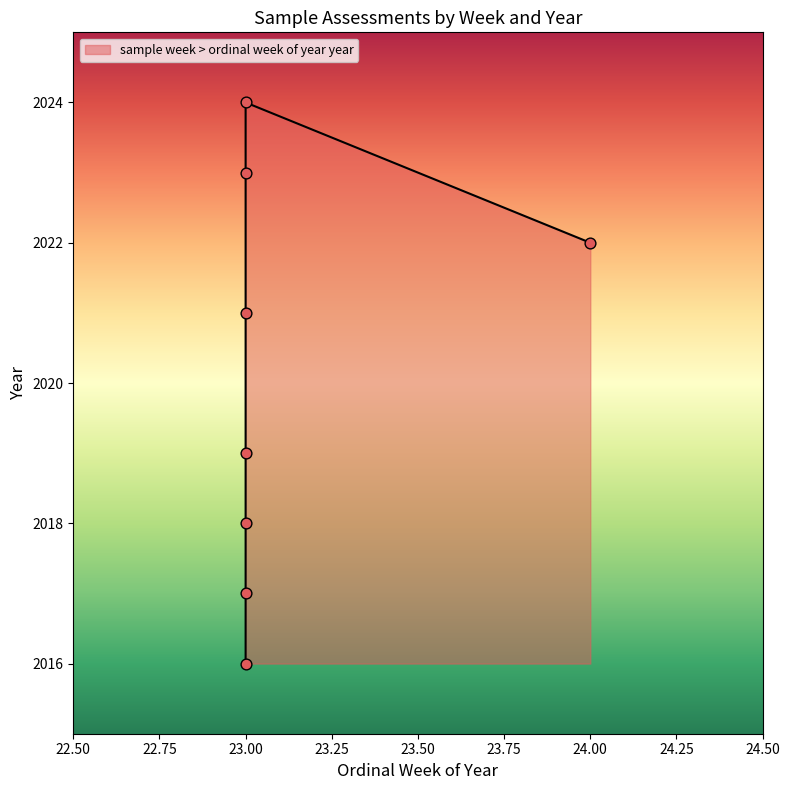

Approximately how many times larger is the value at 23 compared to 23?

1.0